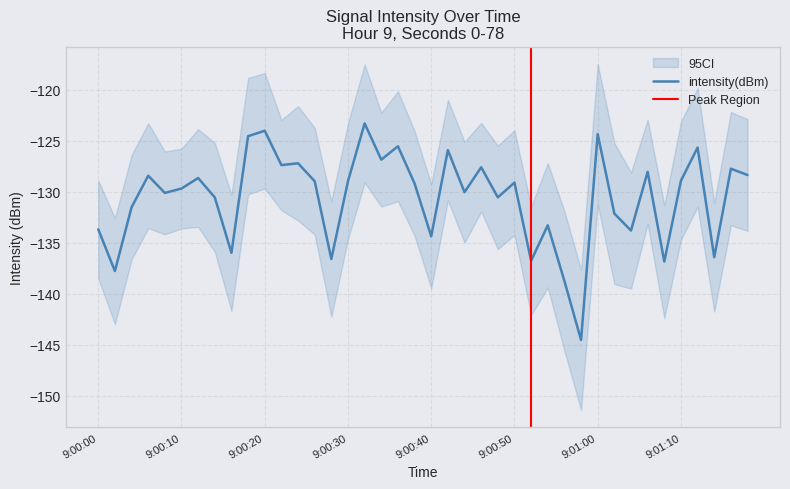

At which label is the value closest to -133?

27